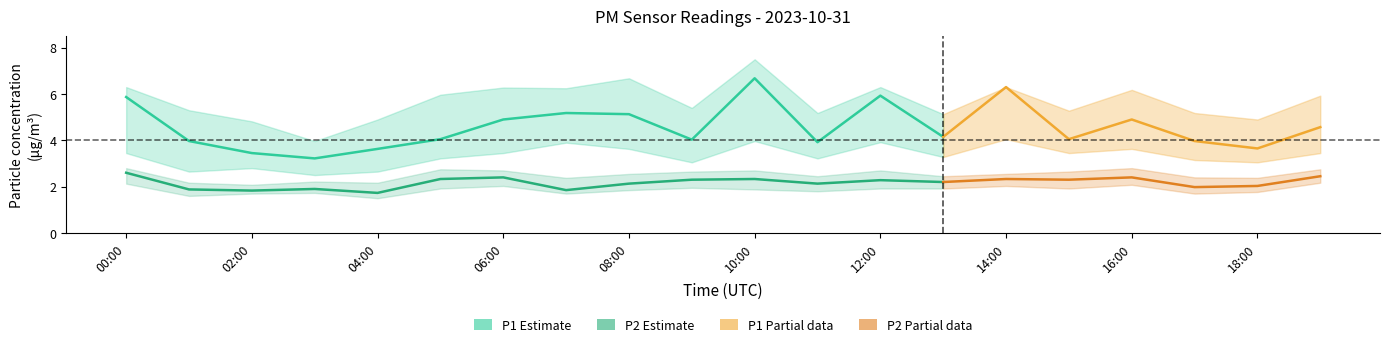

How many interior local peaks does the P1 series have?

5